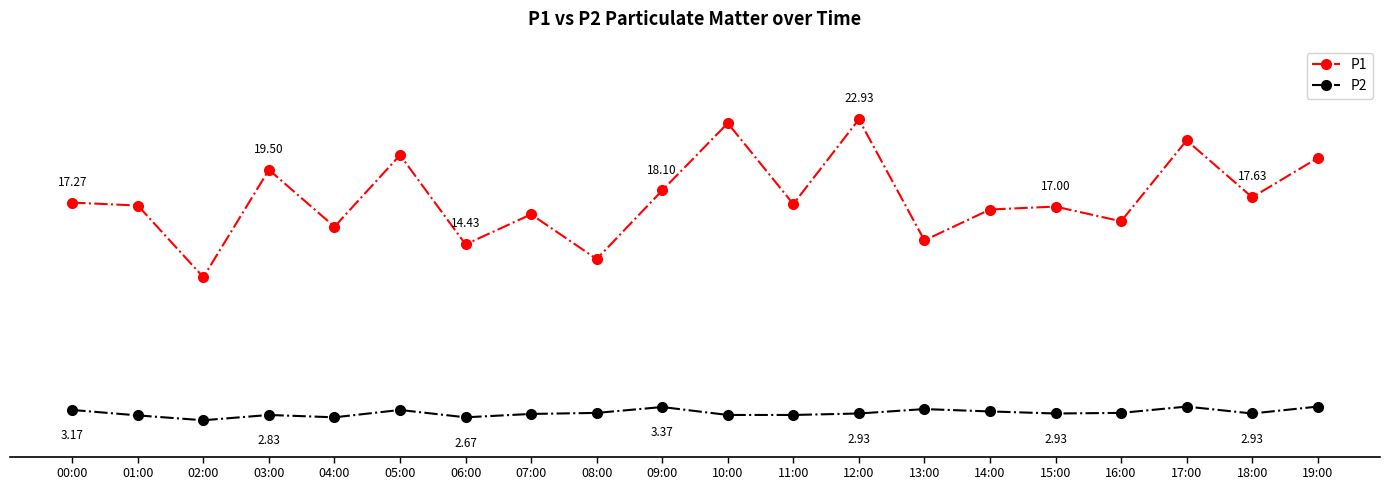

True or false: P1 and P2 cross at least once.

False